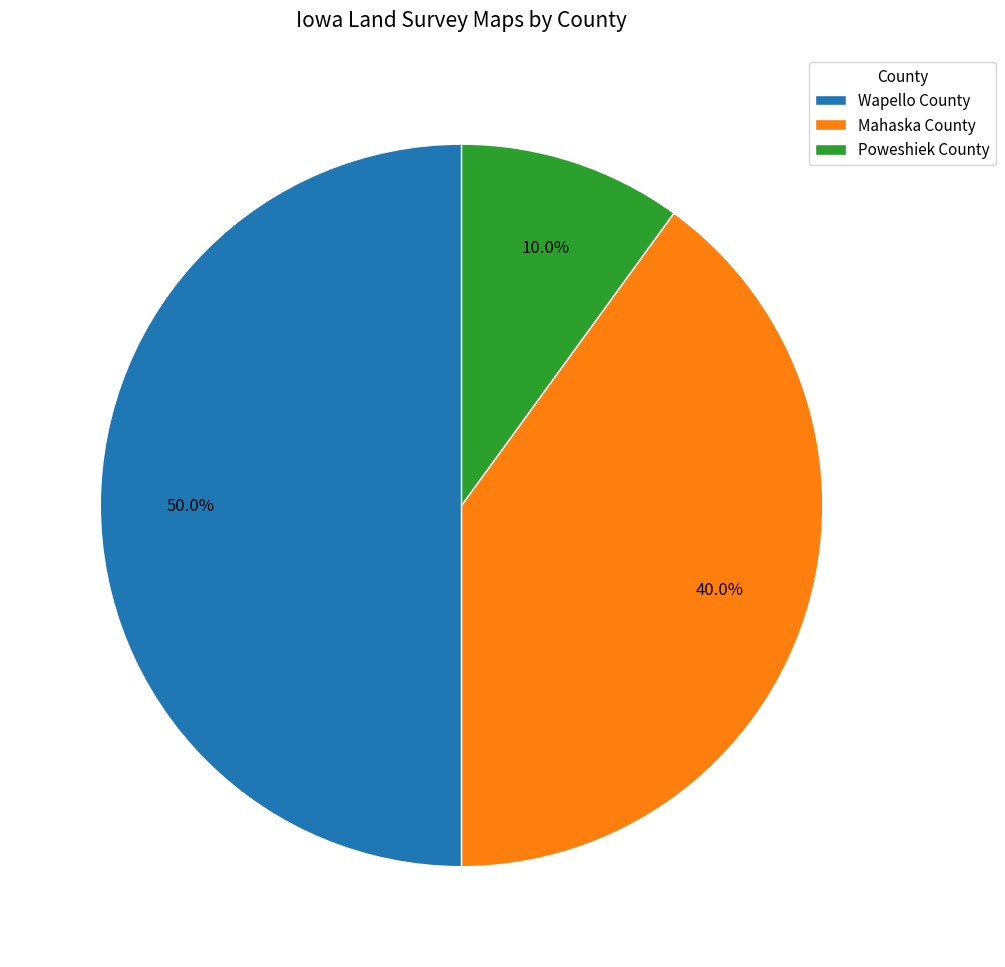

Between Mahaska County and Wapello County, which is larger?

Wapello County